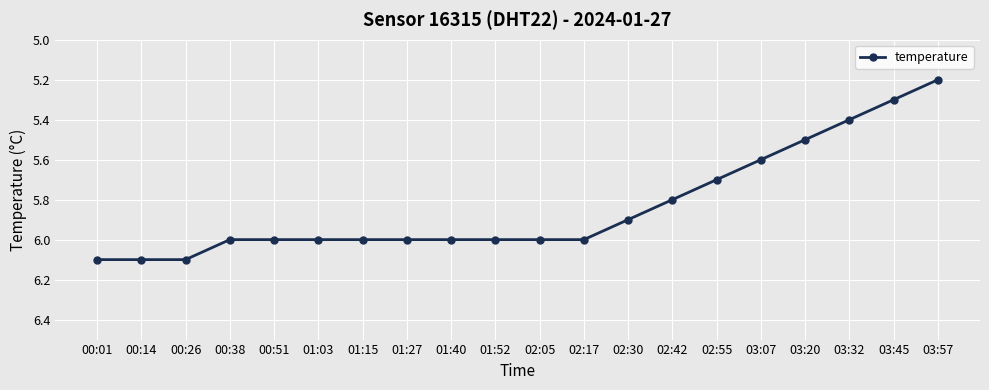

The chart shows a value of 5.2 at 03:57. True or false?

True